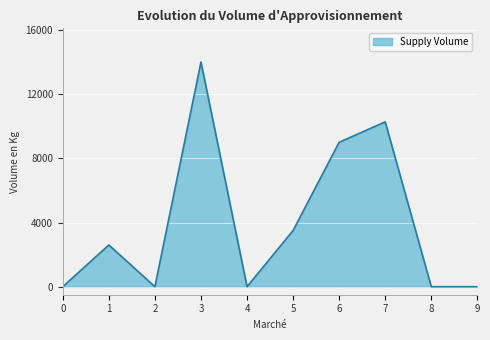

What is the ratio of the value at 3 to the value at 5?

4.0